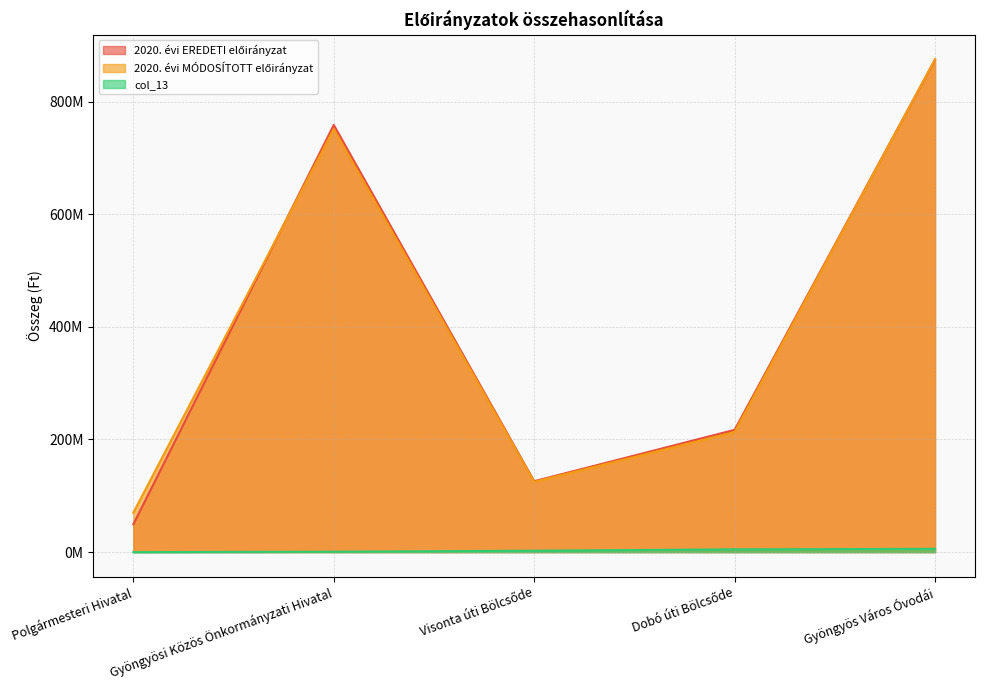

True or false: 2020. évi MÓDOSÍTOTT előirányzat and col_13 cross at least once.

False